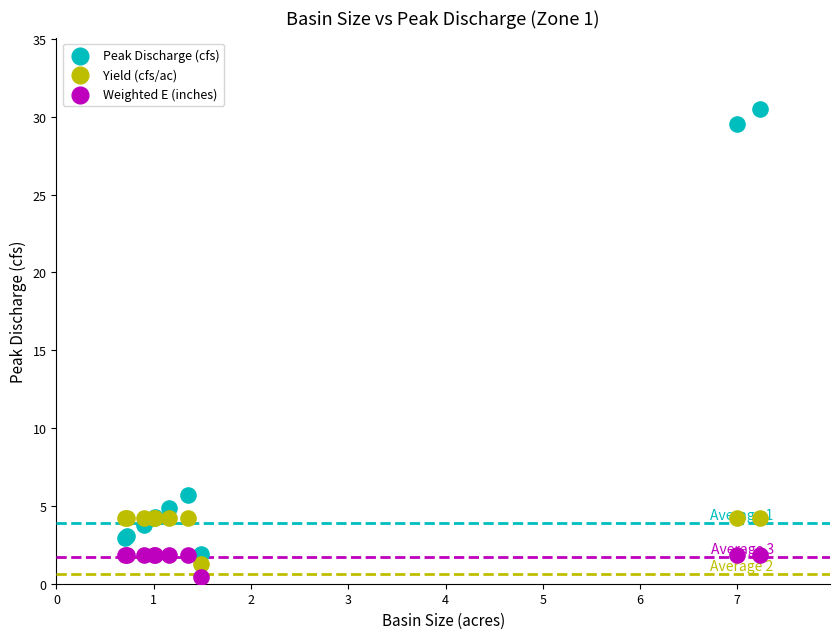

Which series contains the highest Y value?

Peak Discharge (cfs)